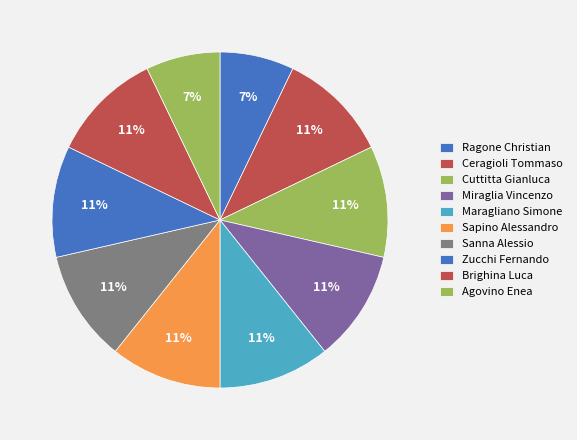

How much of the chart is everything except Brighina Luca?

89.3%